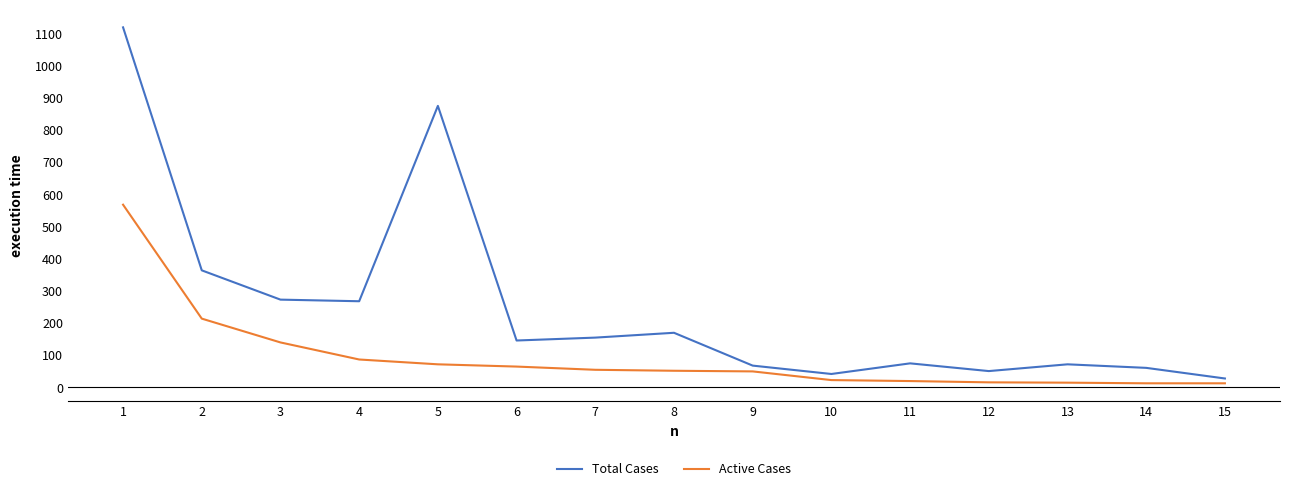

True or false: Active Cases and Total Cases intersect in this chart.

False